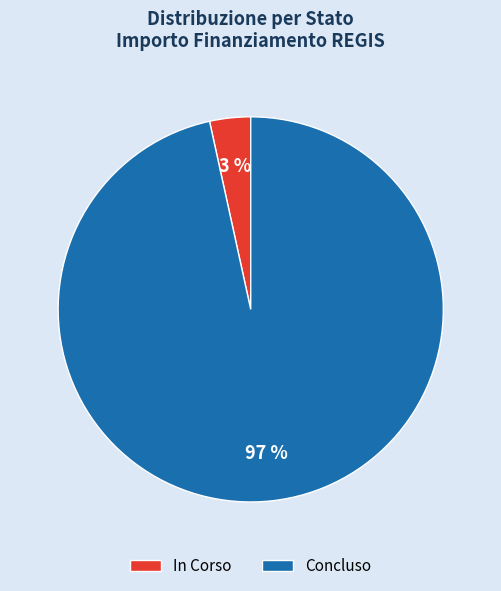

Rank the categories by value from highest to lowest.

Concluso, In Corso